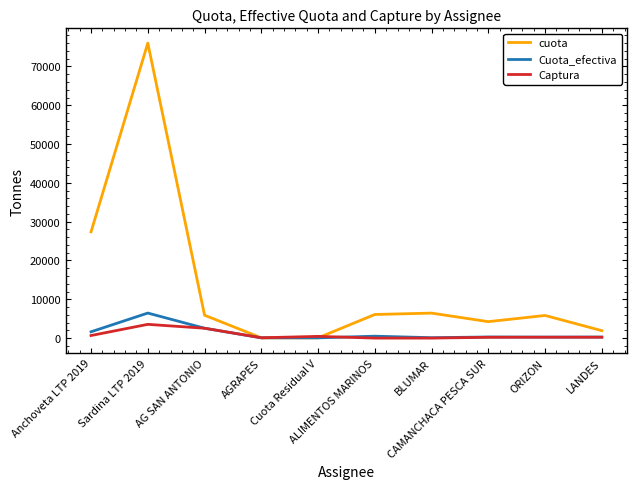

What is the highest value of the Captura series?

3543.1